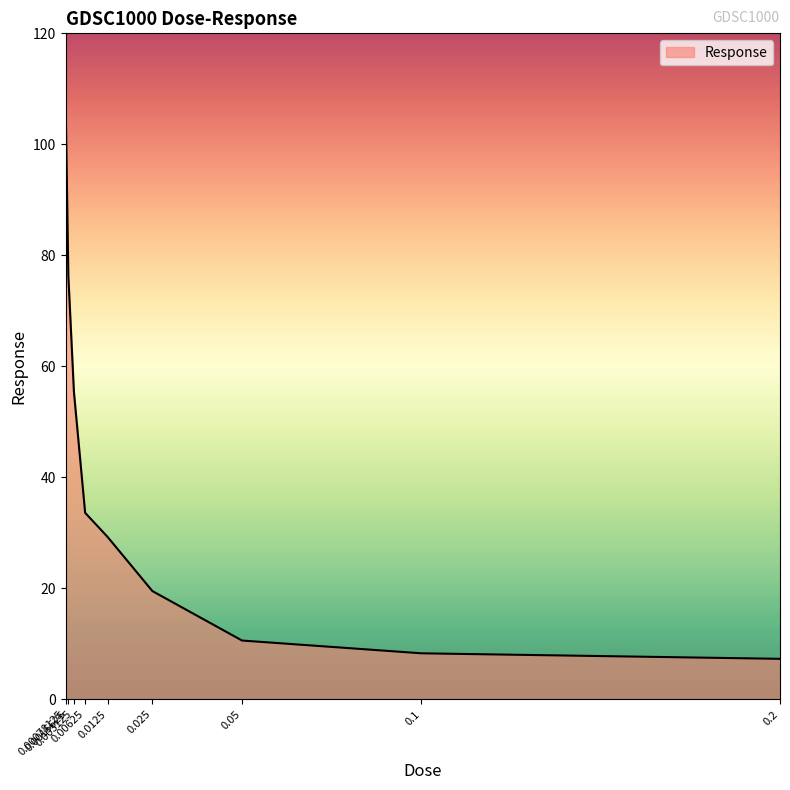

True or false: the data has more than 1 interior local peaks.

False